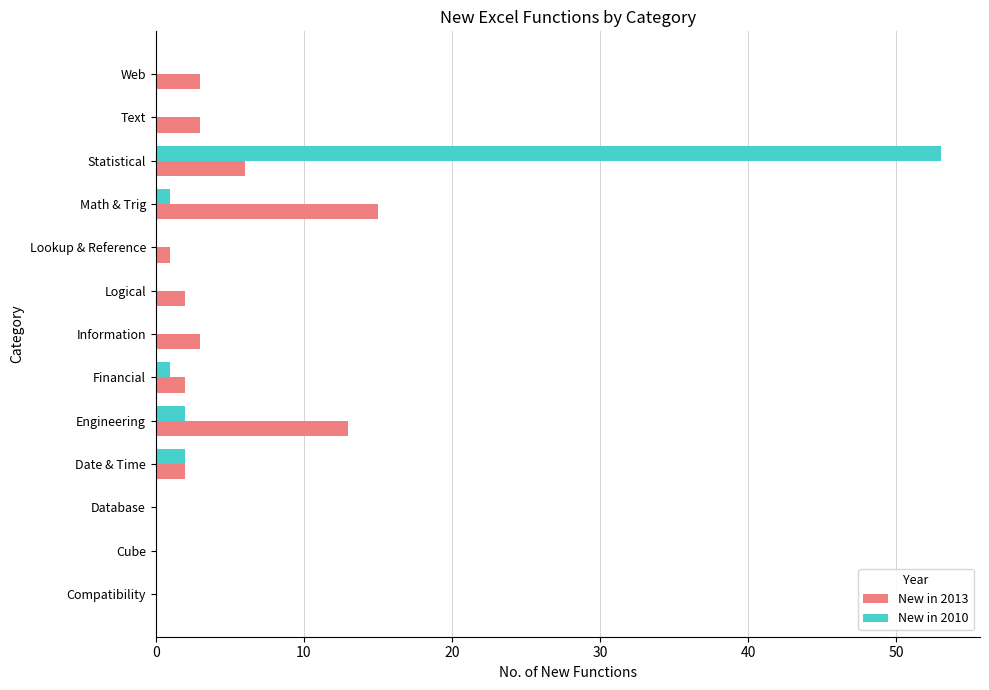

Is it true that New in 2010 equals -16 at Database?

False